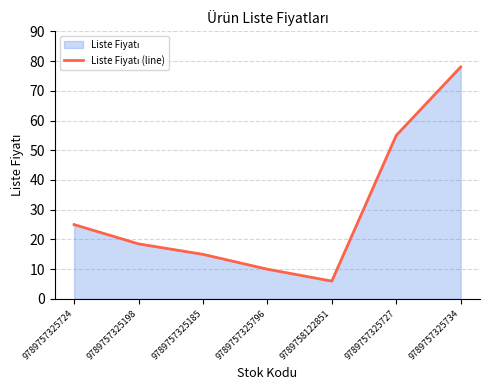

Does the chart display data point markers on the line(s)?

No